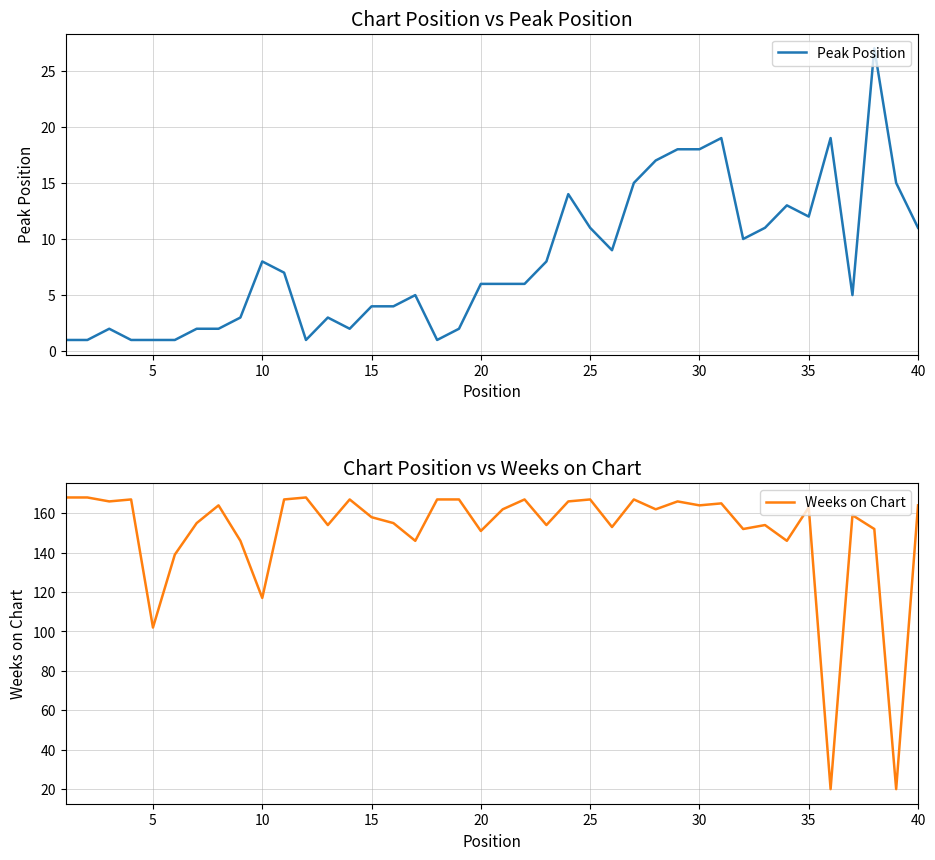

What is the difference between the maximum and second lowest values in the Weeks on Chart series?

148